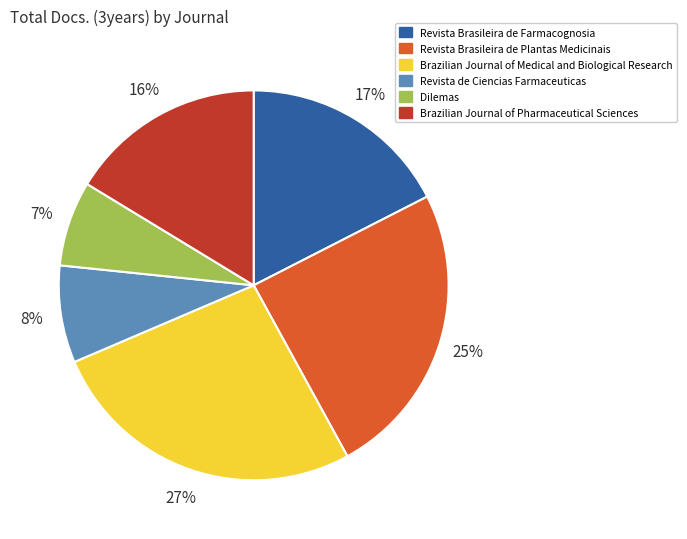

Between Revista Brasileira de Farmacognosia and Brazilian Journal of Medical and Biological Research, which is larger?

Brazilian Journal of Medical and Biological Research